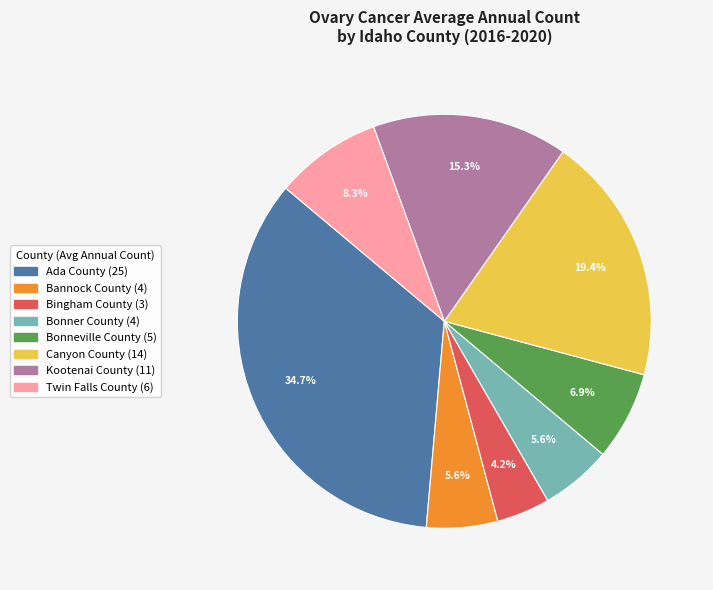

Is there a majority slice in this chart?

No